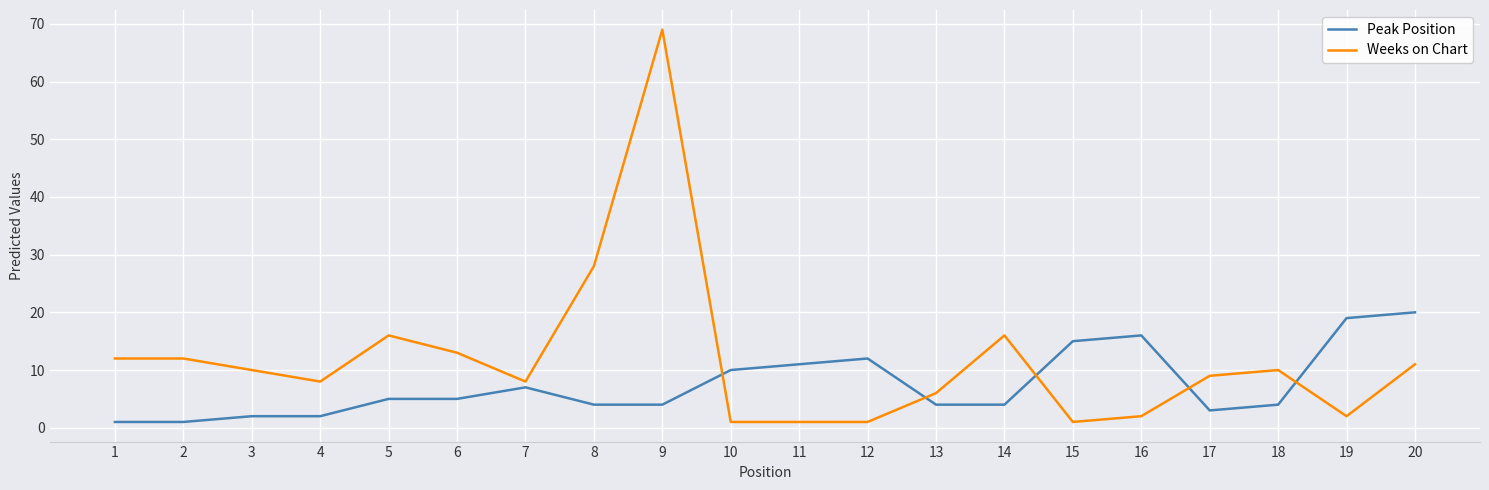

Is the value of Weeks on Chart at 2 greater than the value of Peak Position at 20?

No